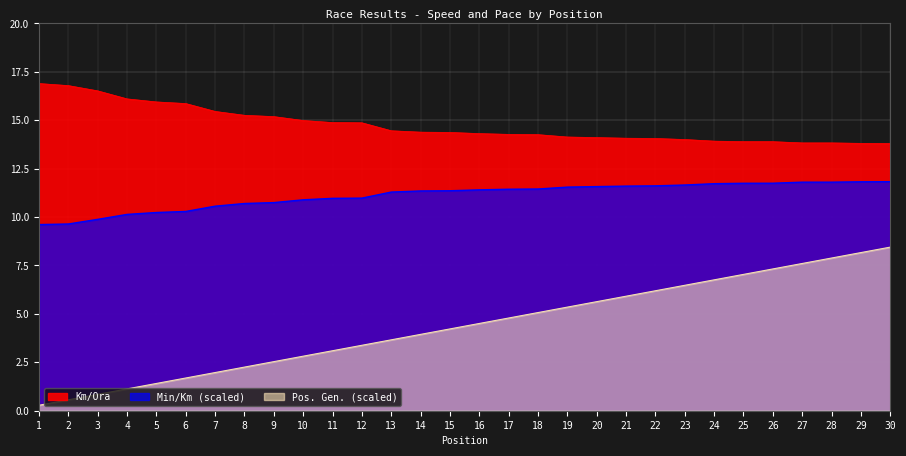

What is the sum of the Min/Km values at 20 and 5?

21.8